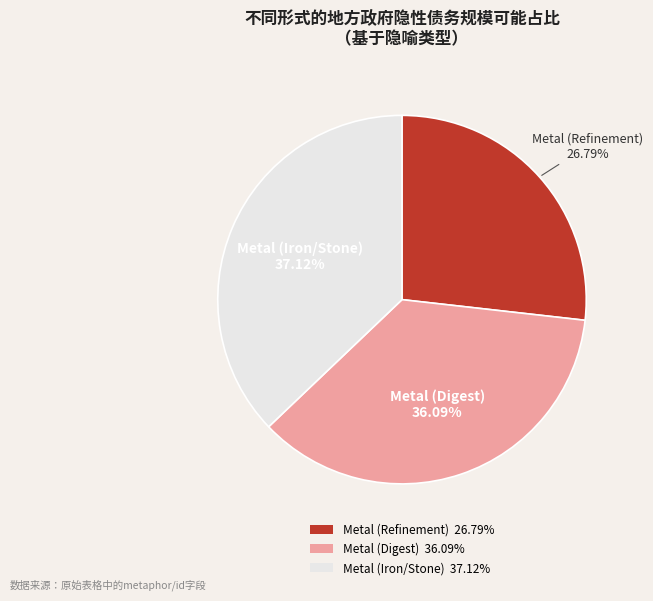

To the nearest percent, what is the average slice percentage?

33%